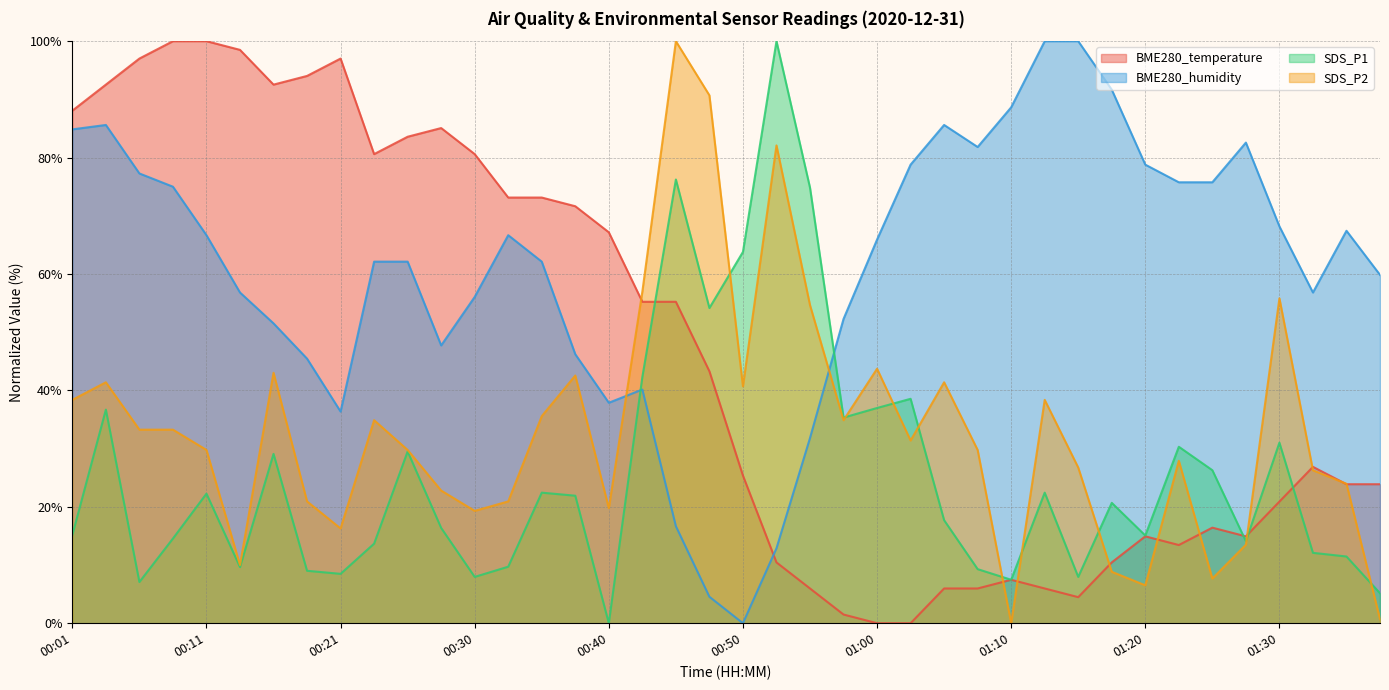

The value of SDS_P2 at 01:00 is 9.4. True or false?

False